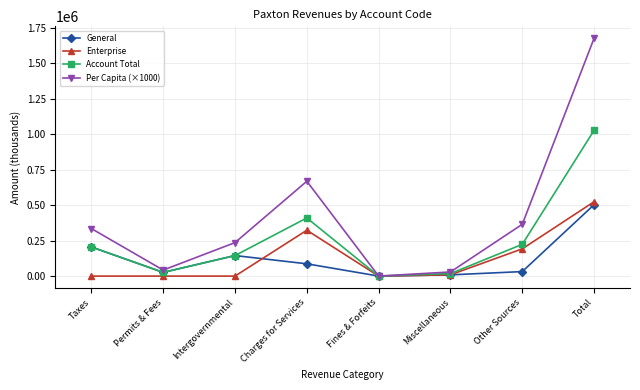

What is the difference between the Account Total values at Other Sources and Permits & Fees?

197716